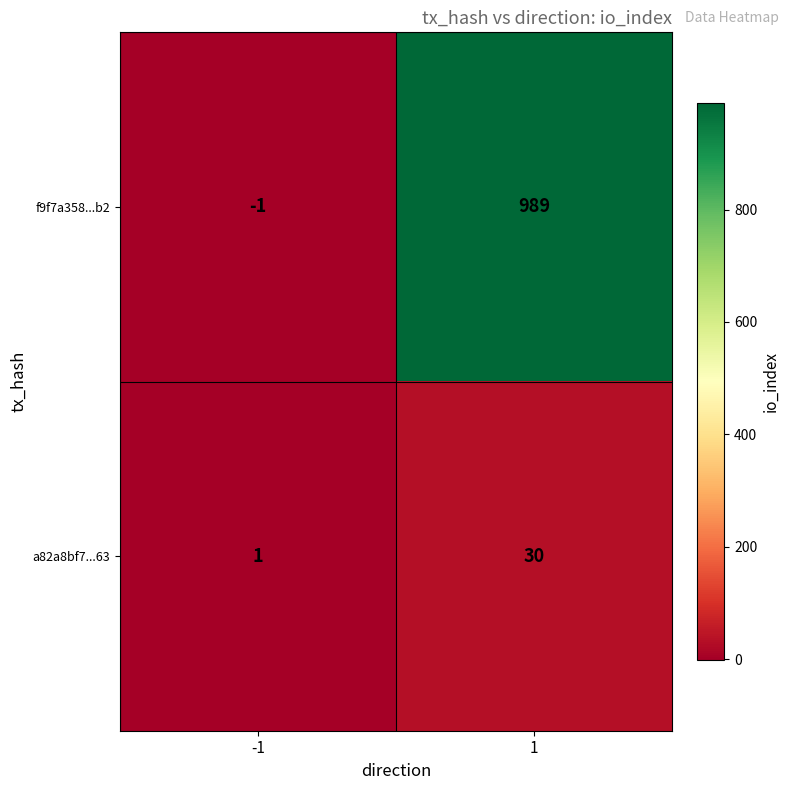

How many data points does each series have?

2